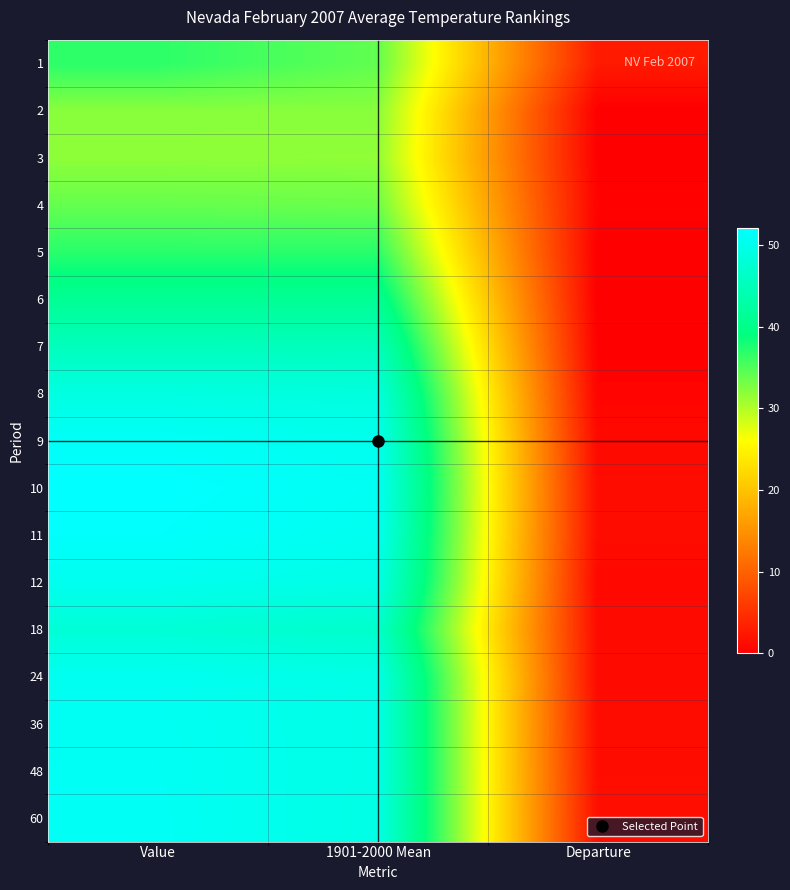

What is the maximum value shown in the chart?

52.1